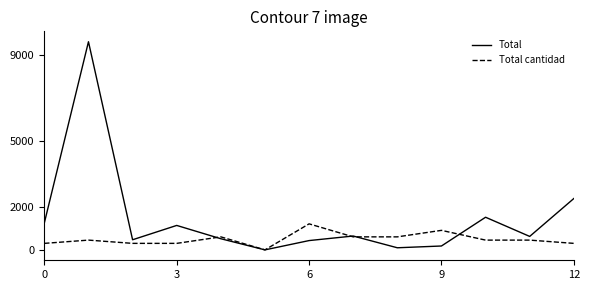

Which series has the widest spread of values?

Total